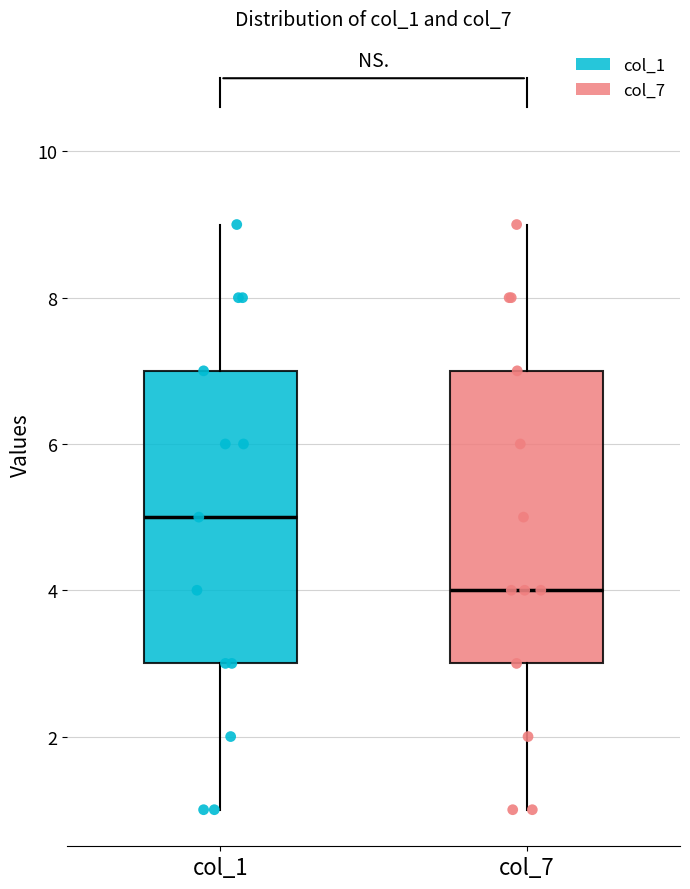

Reading left to right, read every box against the y-axis: the position of its median line, the range the box covers, and the ends of its whiskers. The values are not printed on the chart, so give them approximately, as read against the axis.

col_1: median 5, box 3 to 7, whiskers 1 to 9
col_7: median 4, box 3 to 7, whiskers 1 to 9